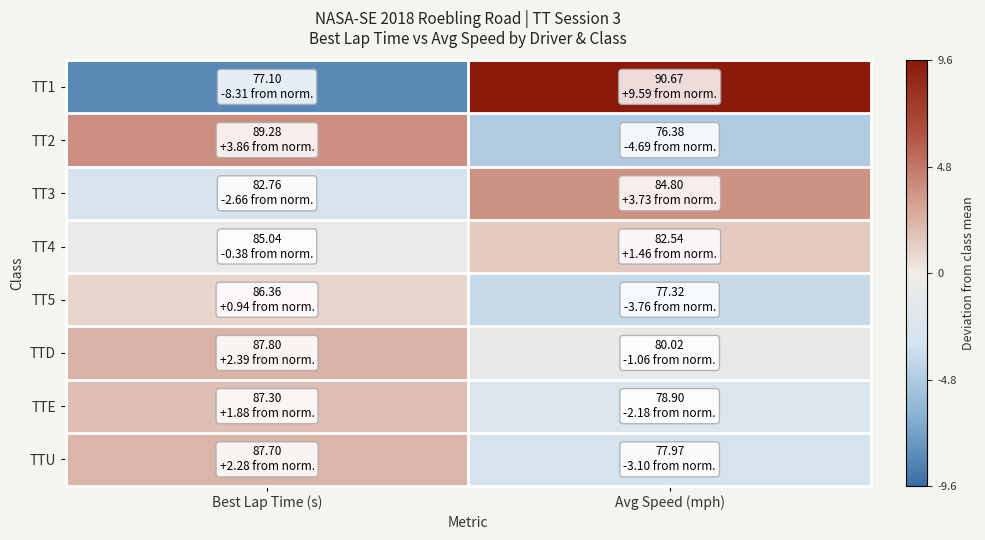

At which category is the sum across all series the highest?

Best Lap Time (s)